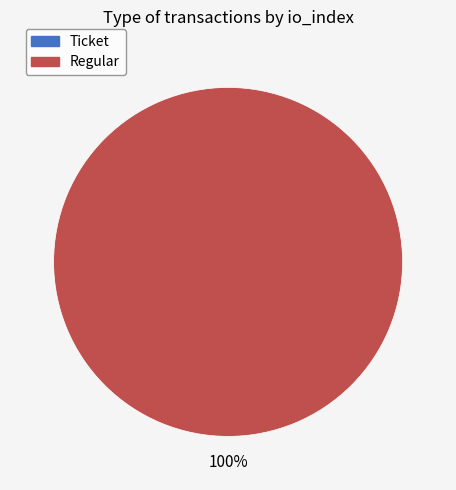

How many segments does this pie chart have?

2